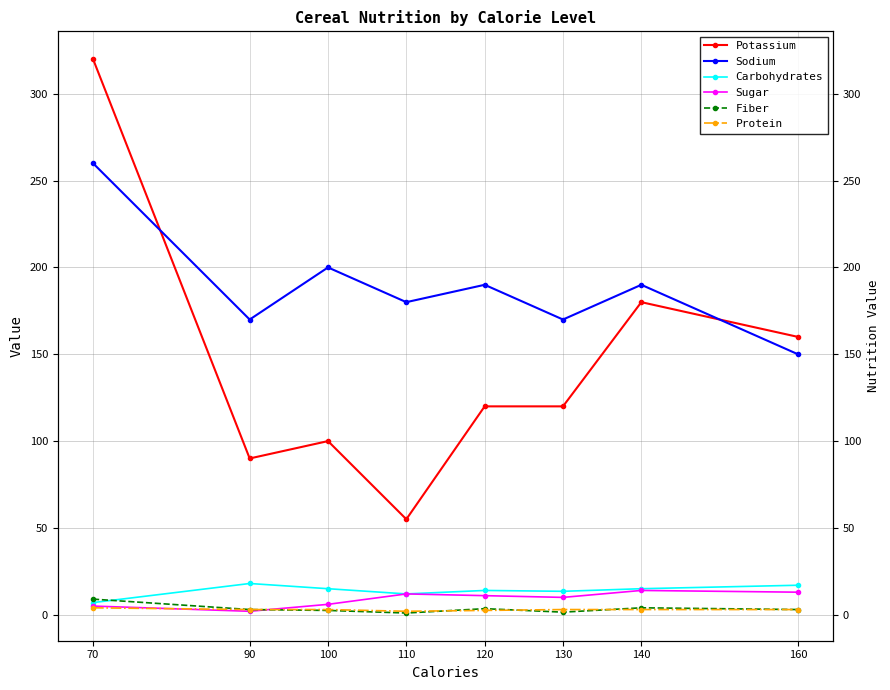

The value of Fiber at 70 is 5.9. True or false?

False